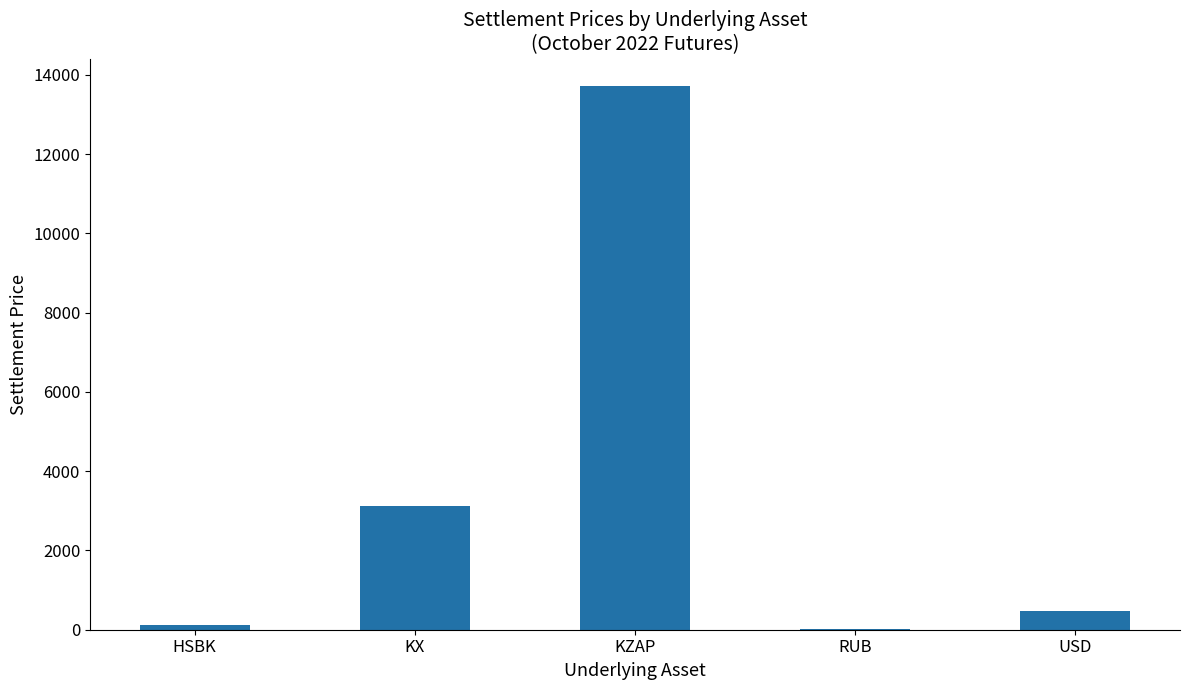

How many values exceed 475?

3